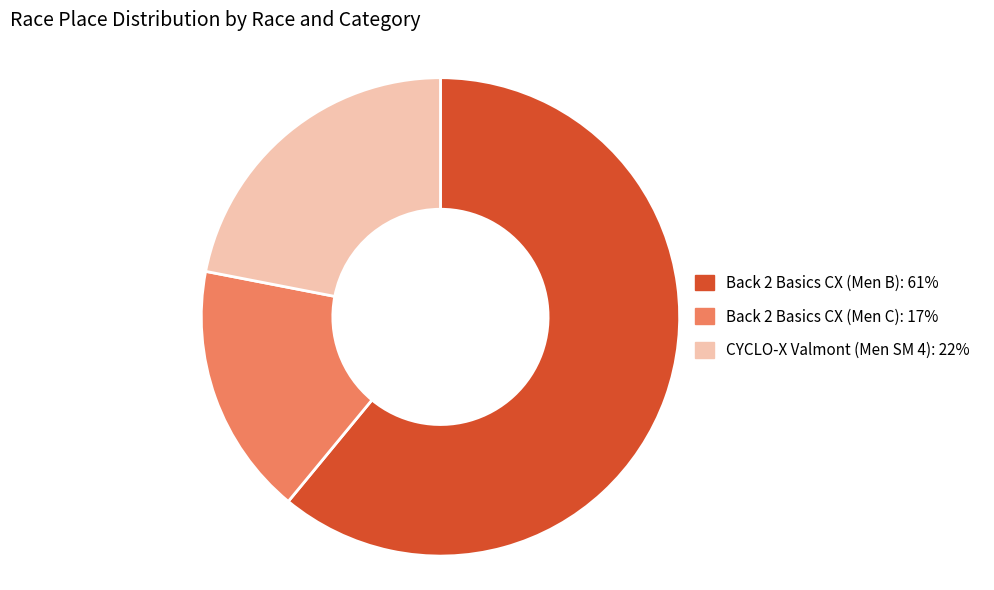

Do Back 2 Basics CX (Men C) and CYCLO-X Valmont (Men SM 4) together represent more than half of the pie?

No